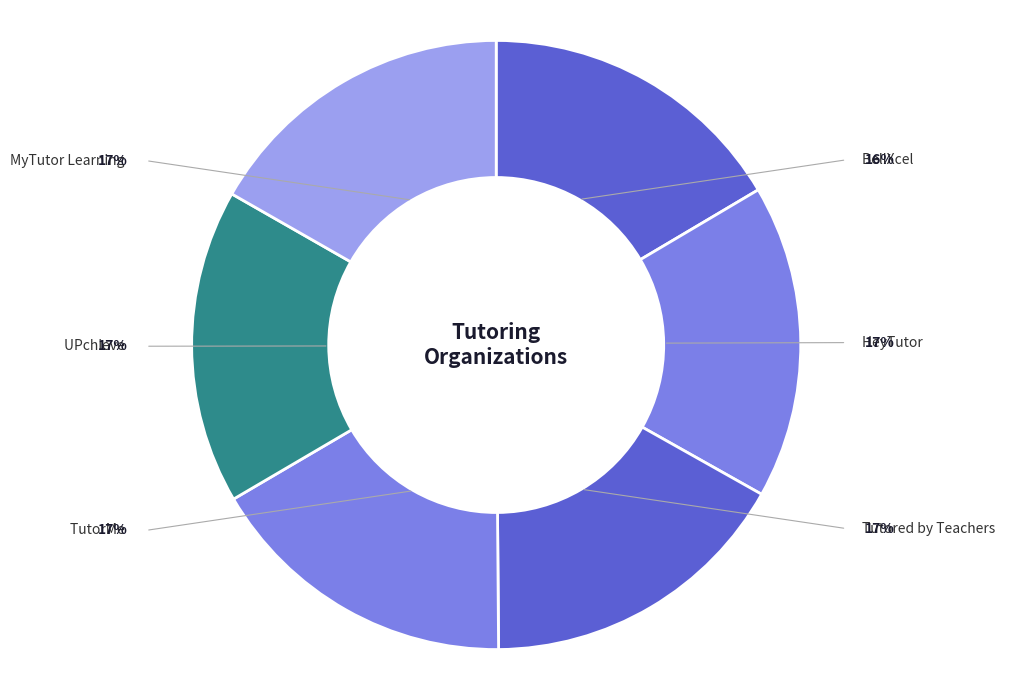

Approximately how many times larger is the value at HeyTutor compared to Tutored by Teachers?

1.0